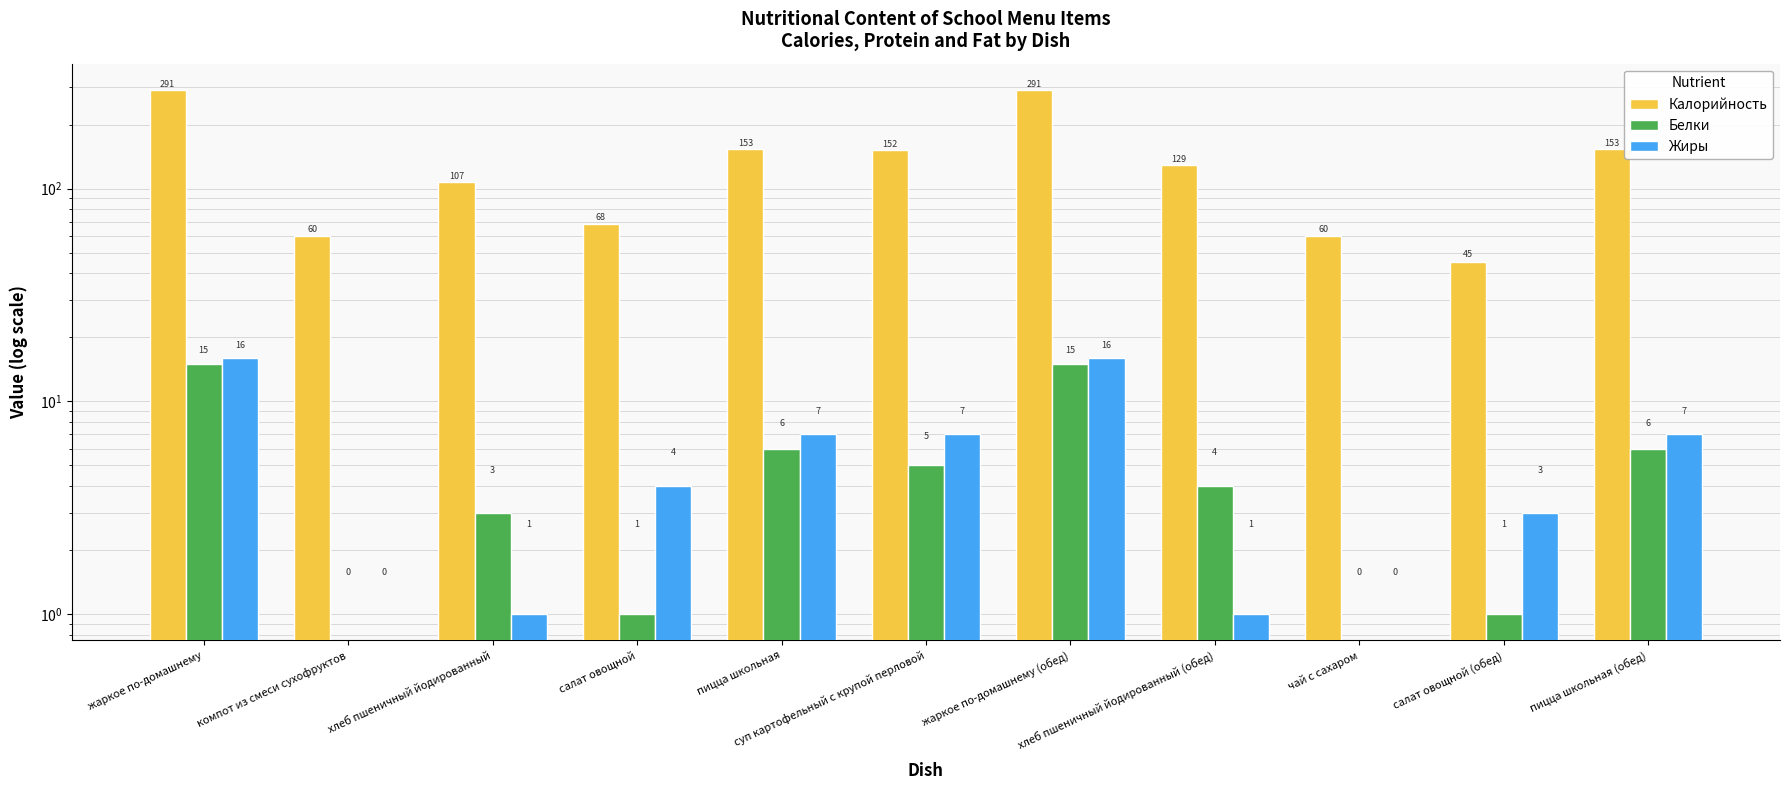

What is the difference between the Белки values at чай с сахаром and суп картофельный с крупой перловой?

5